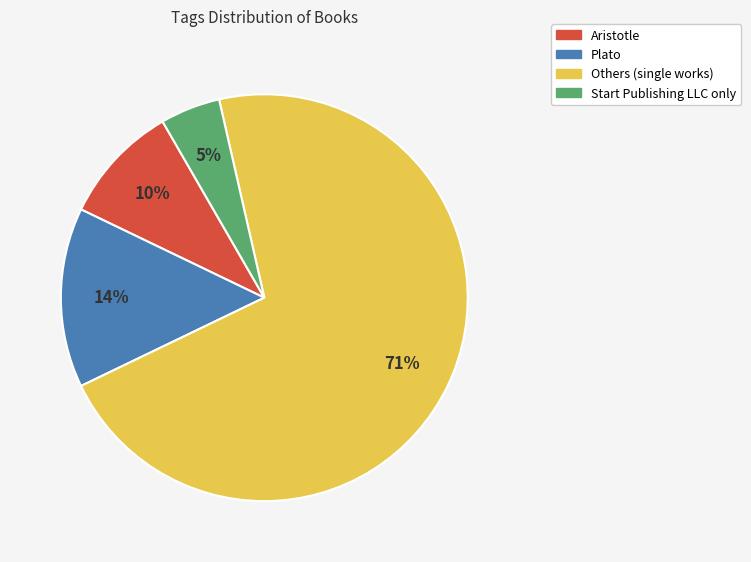

Is there any slice that represents more than half of the pie?

Yes